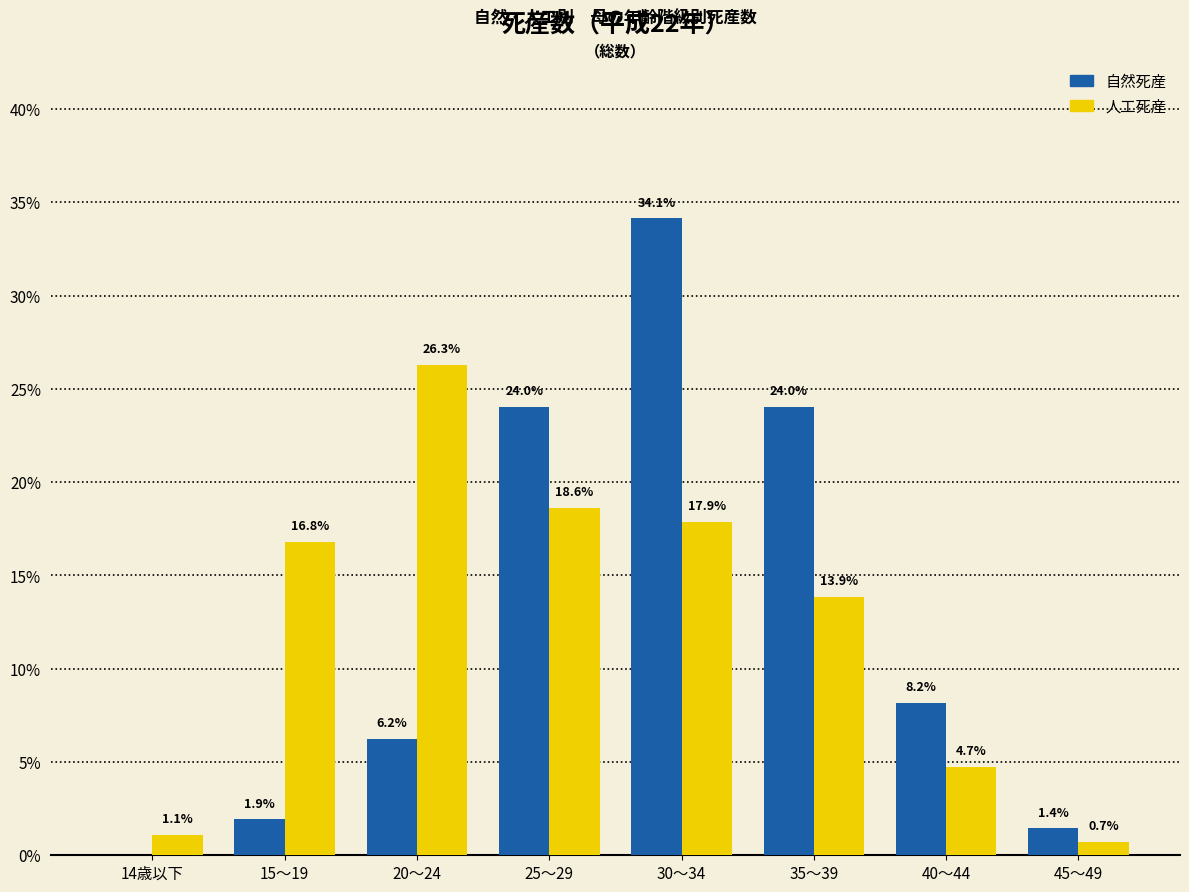

What is the highest value of the 人工死産 series?

26.3